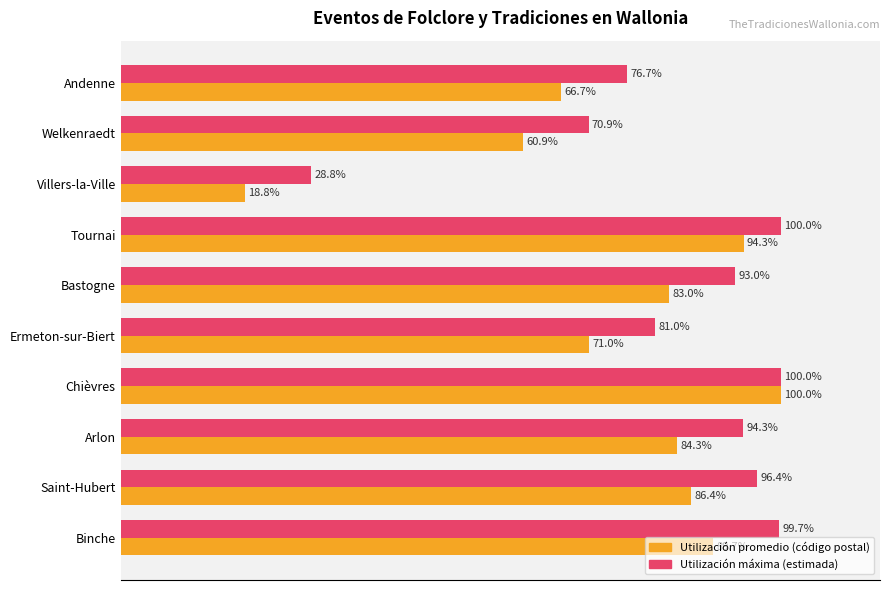

Which category has the lowest value across all series?

Villers-la-Ville